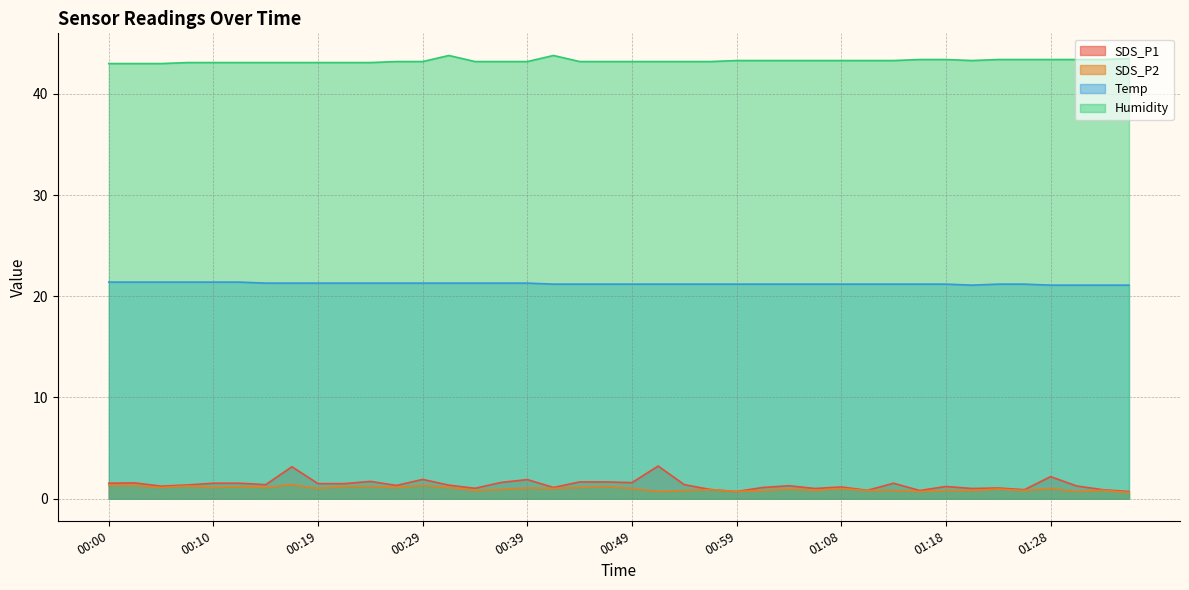

True or false: SDS_P1 has more than 1 interior local peaks.

True